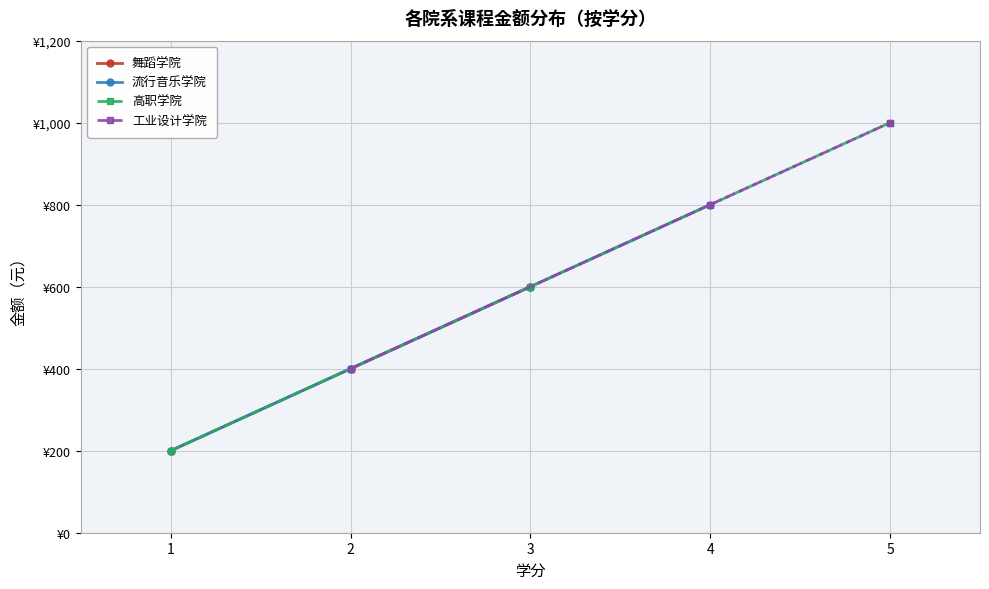

True or false: 平均金额（按学分） and 总金额（按学分） cross at least once.

False